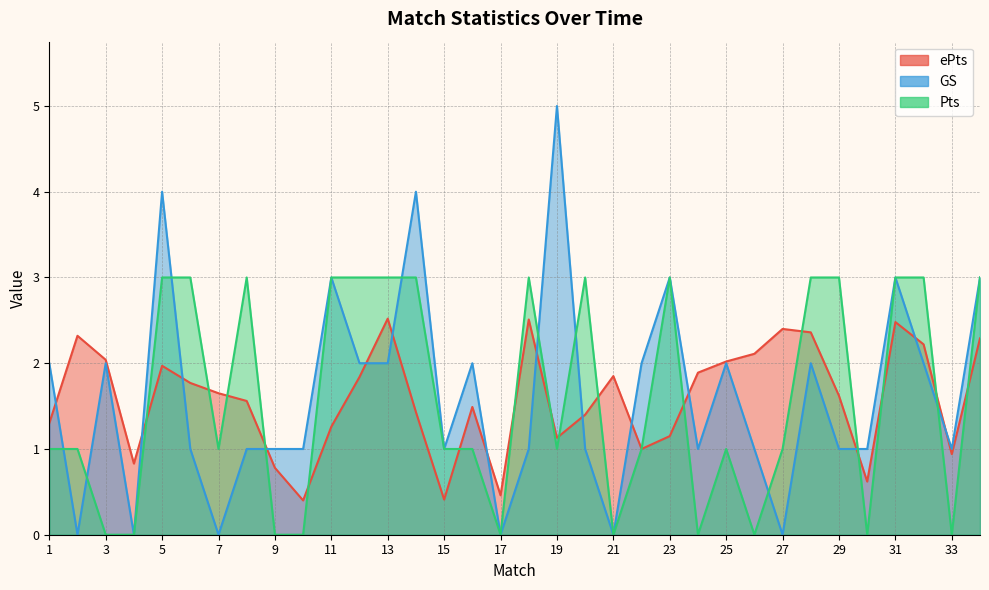

What is the approximate value of ePts at 28?

2.4